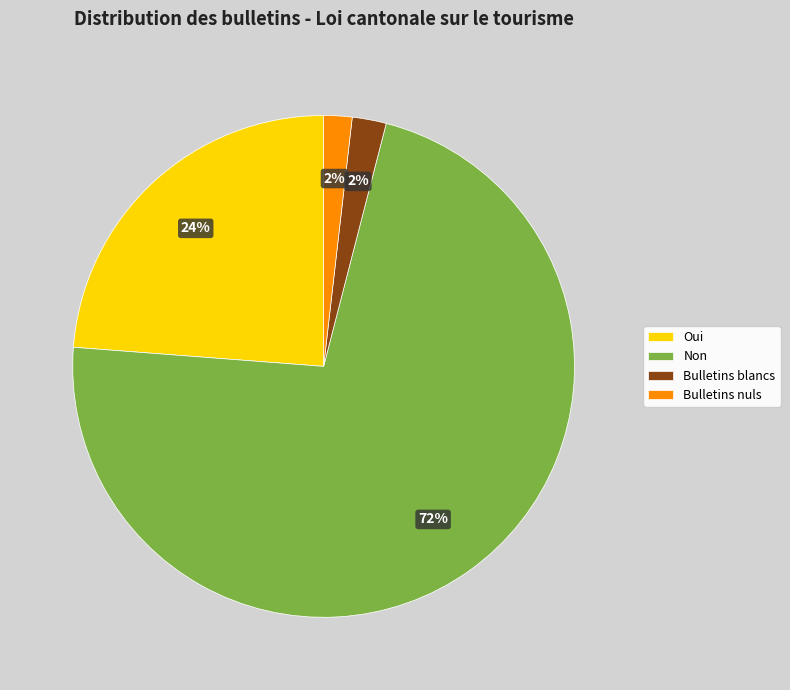

Is Non the majority of the pie?

Yes